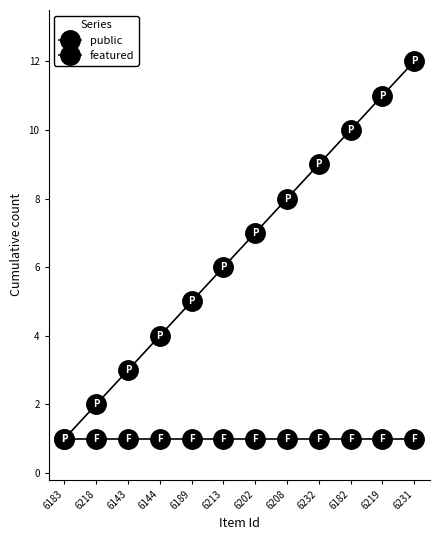

Reading right to left, extract all data points from this chart.

public: 6231=12	6219=11	6182=10	6232=9	6208=8	6202=7	6213=6	6189=5	6144=4	6143=3	6218=2	6183=1
featured: 6231=1	6219=1	6182=1	6232=1	6208=1	6202=1	6213=1	6189=1	6144=1	6143=1	6218=1	6183=1